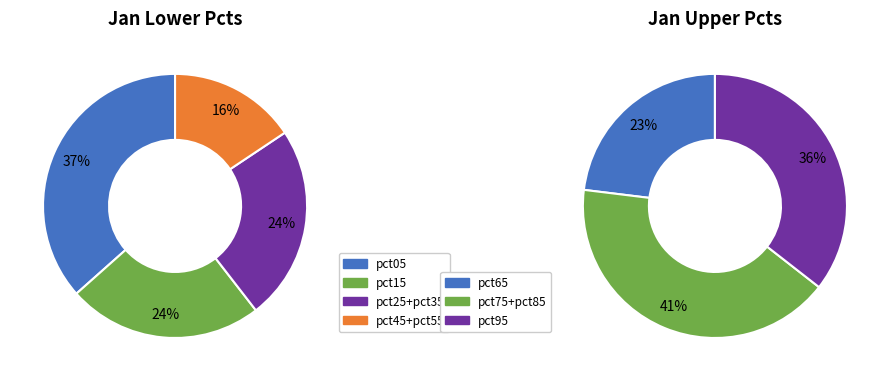

Which has a higher value, pct25 or pct05?

pct05